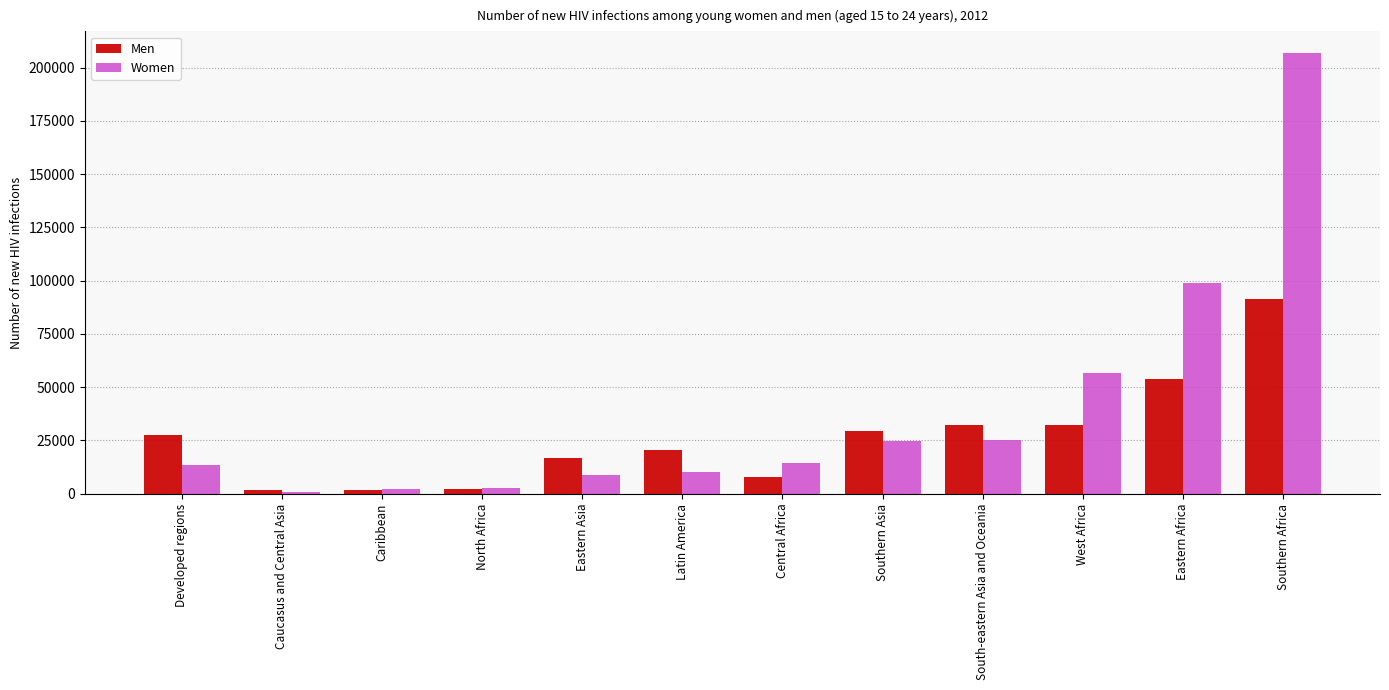

What is the difference between the Men values at Developed regions and West Africa?

4409.2